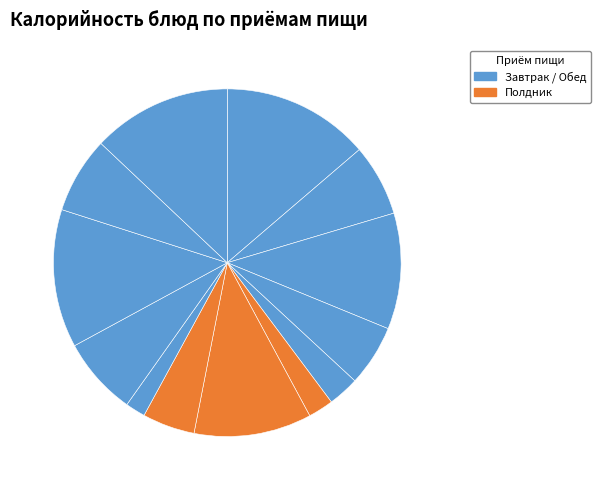

To the nearest percent, what is the difference between the largest and smallest slice percentages?

12%